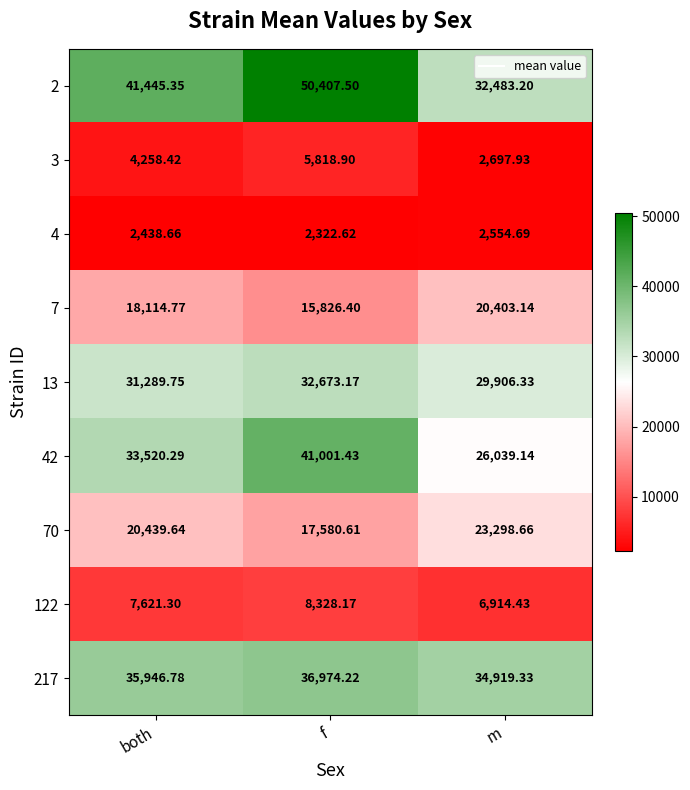

Rank the categories by 42 value from lowest to highest.

m, both, f